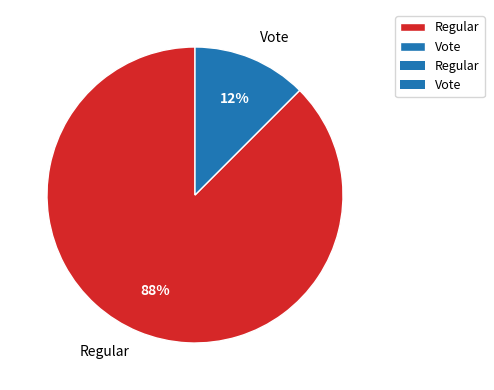

To the nearest percent, what is the combined percentage of Vote and Regular?

100%